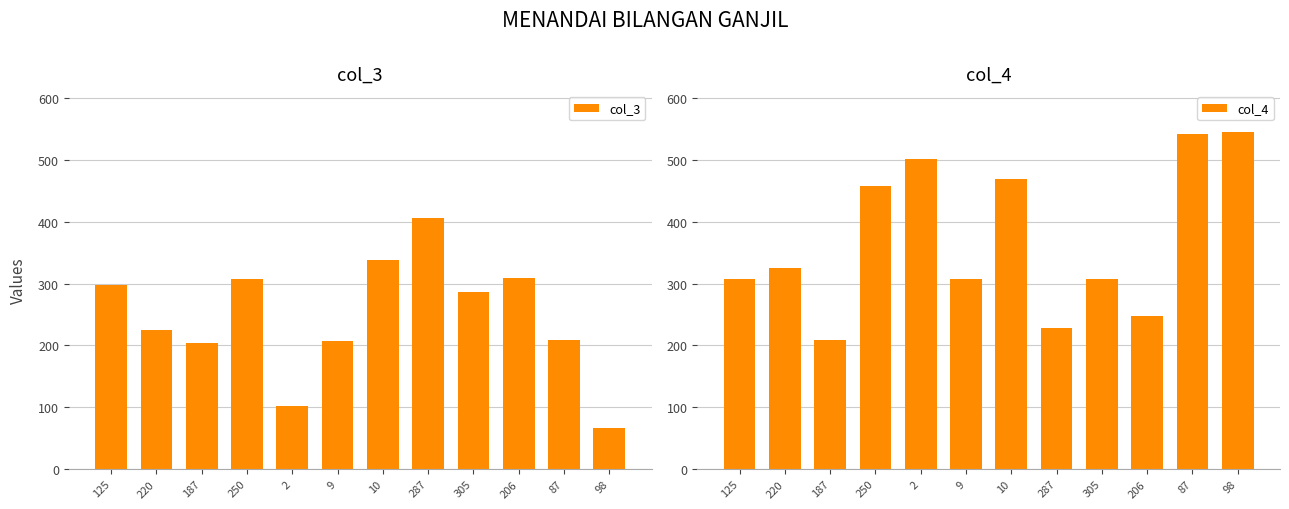

Between 305 and 125, which is larger?

125